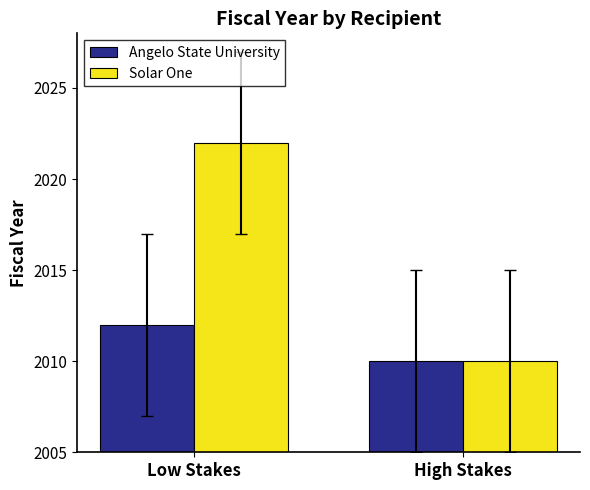

What is the label of the 1st bar from the right?

High Stakes